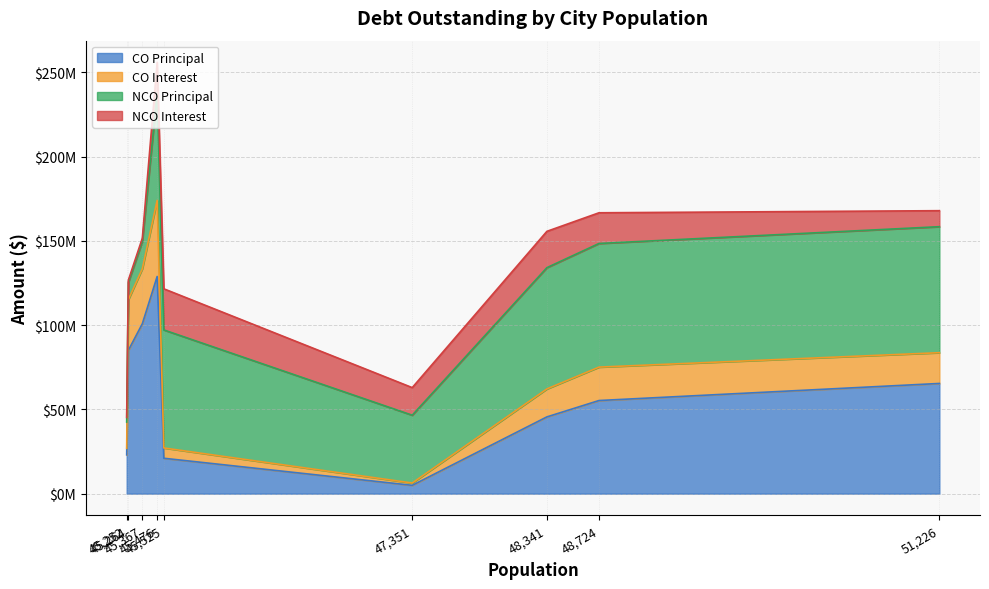

What is the total value across all series at 47351?

62935506.5